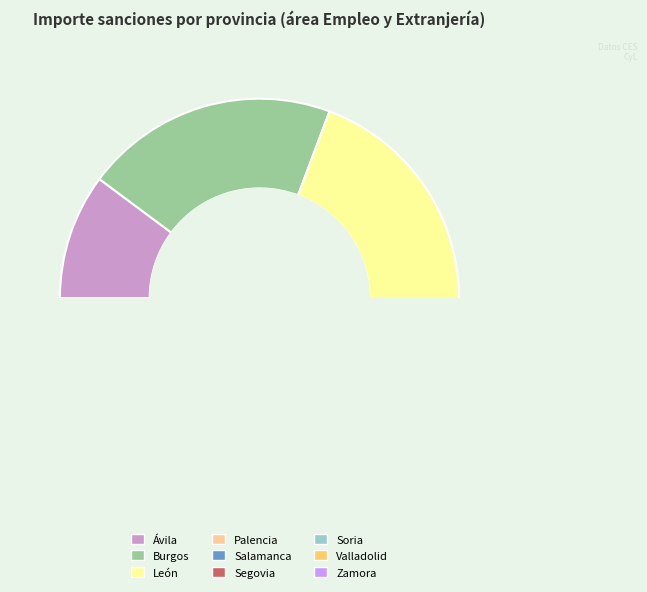

How much of the chart is everything except Segovia?

99.7%